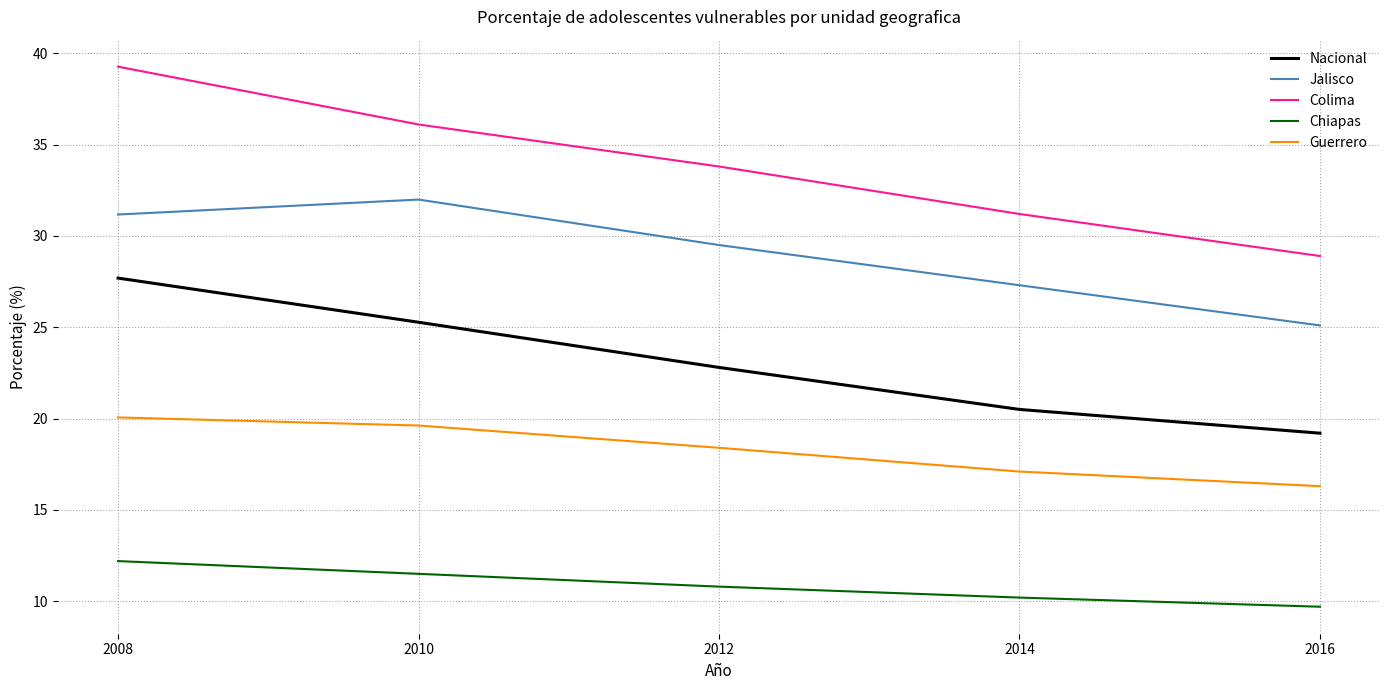

Reading left to right, list all the values displayed in this chart.

Nacional: 2008=27.7	2010=25.3	2012=22.8	2014=20.5	2016=19.2
Jalisco: 2008=31.2	2010=32.0	2012=29.5	2014=27.3	2016=25.1
Colima: 2008=39.3	2010=36.1	2012=33.8	2014=31.2	2016=28.9
Chiapas: 2008=12.2	2010=11.5	2012=10.8	2014=10.2	2016=9.7
Guerrero: 2008=20.1	2010=19.6	2012=18.4	2014=17.1	2016=16.3